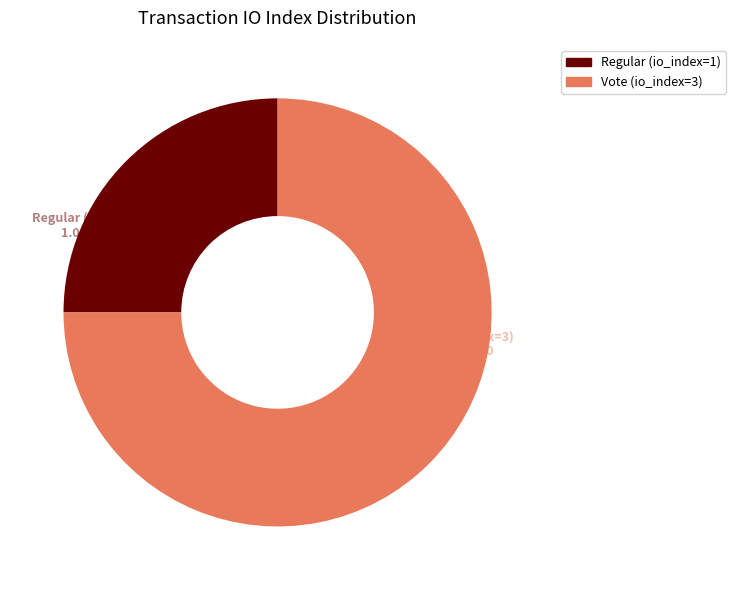

The Regular (io_index=1) slice represents 25% of the pie. True or false?

True